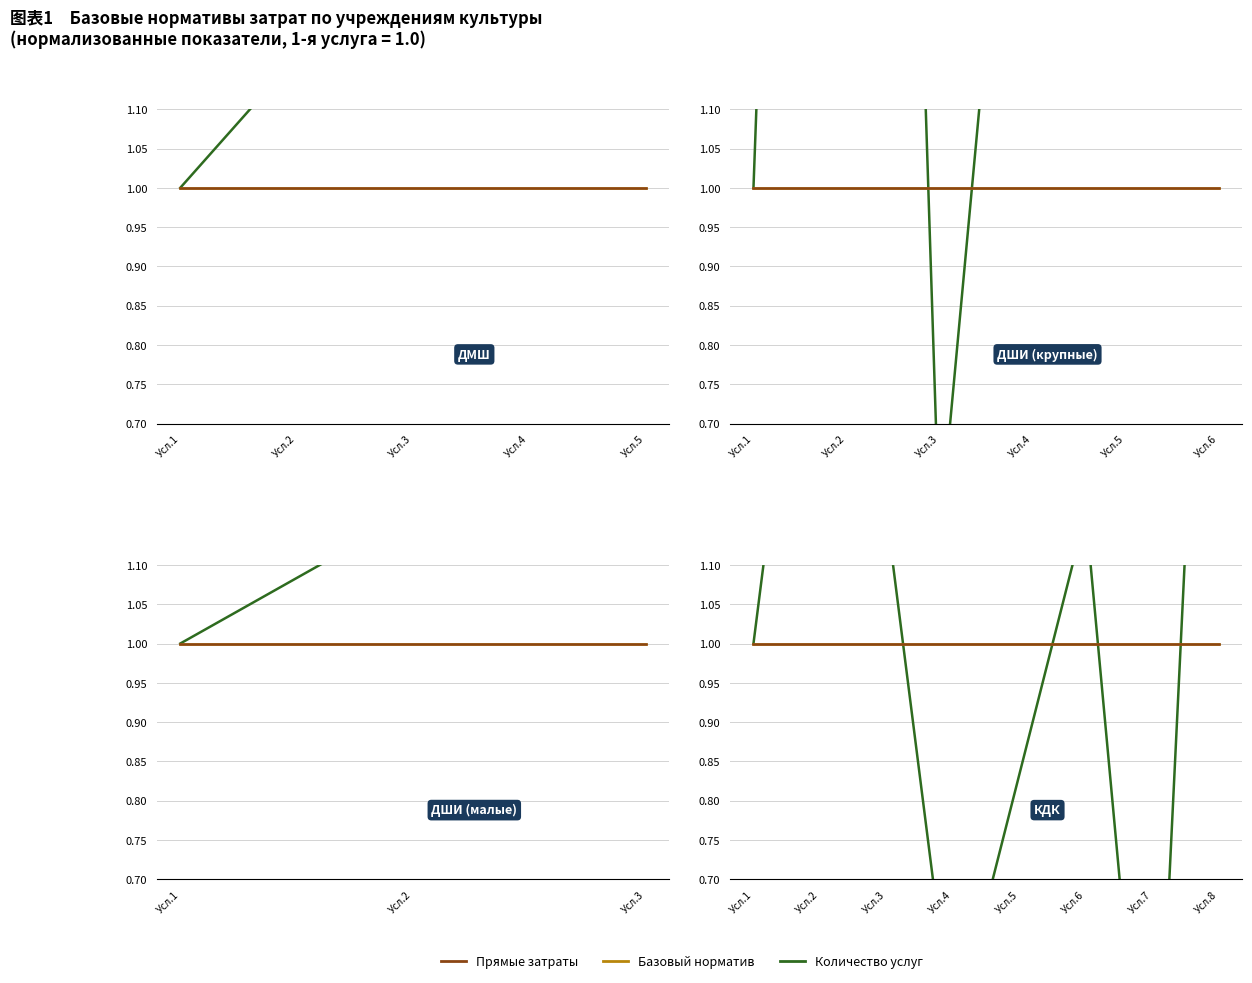

Where is the first local maximum for Количество услуг?

Усл.2